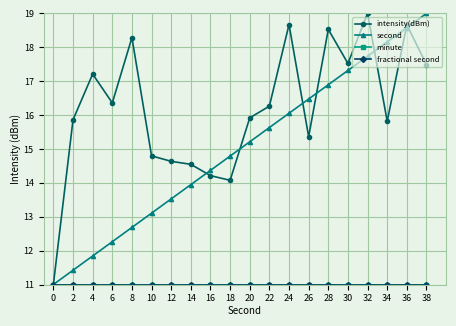

Does the chart display data point markers on the line(s)?

Yes